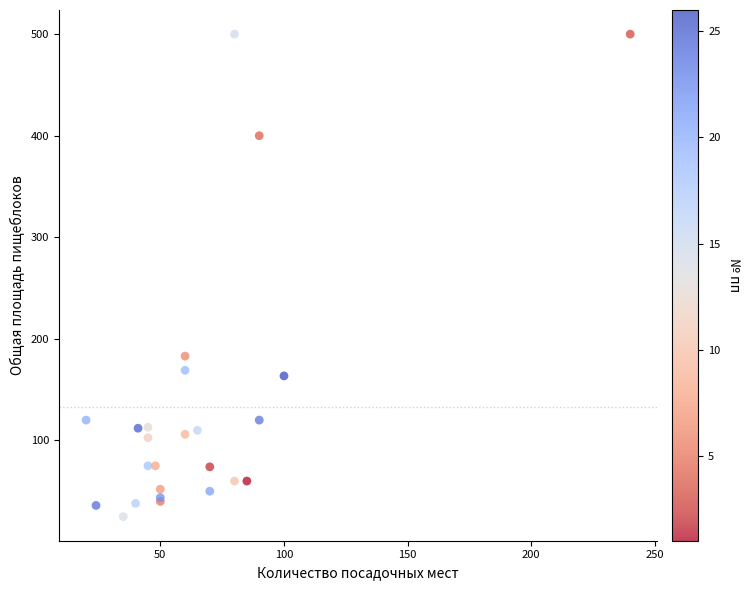

What Y value in the scatter plot is closest to 262?

183.0